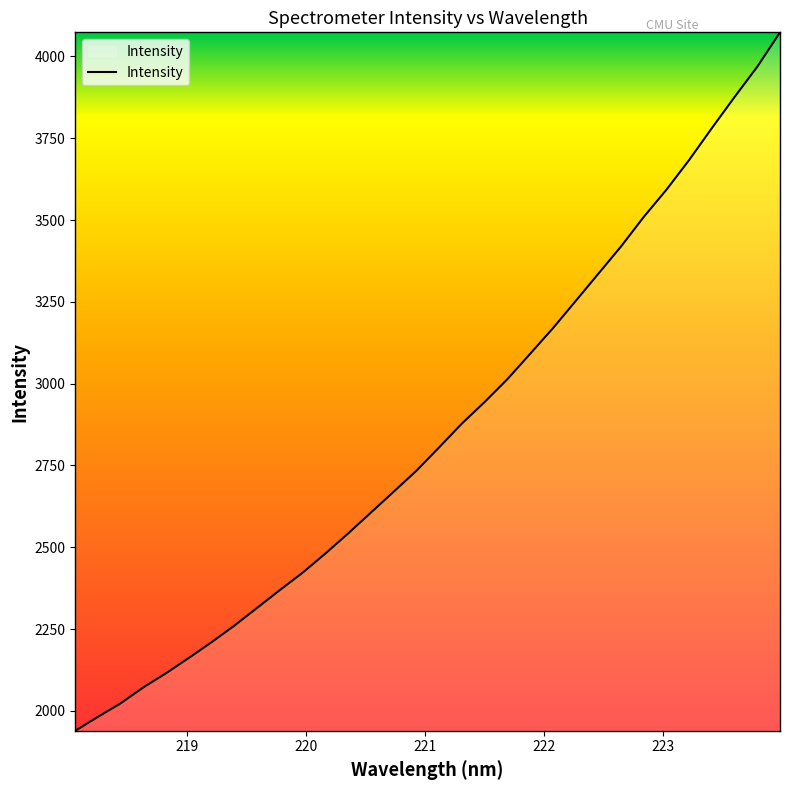

What is the difference between the maximum and minimum values?

2134.3